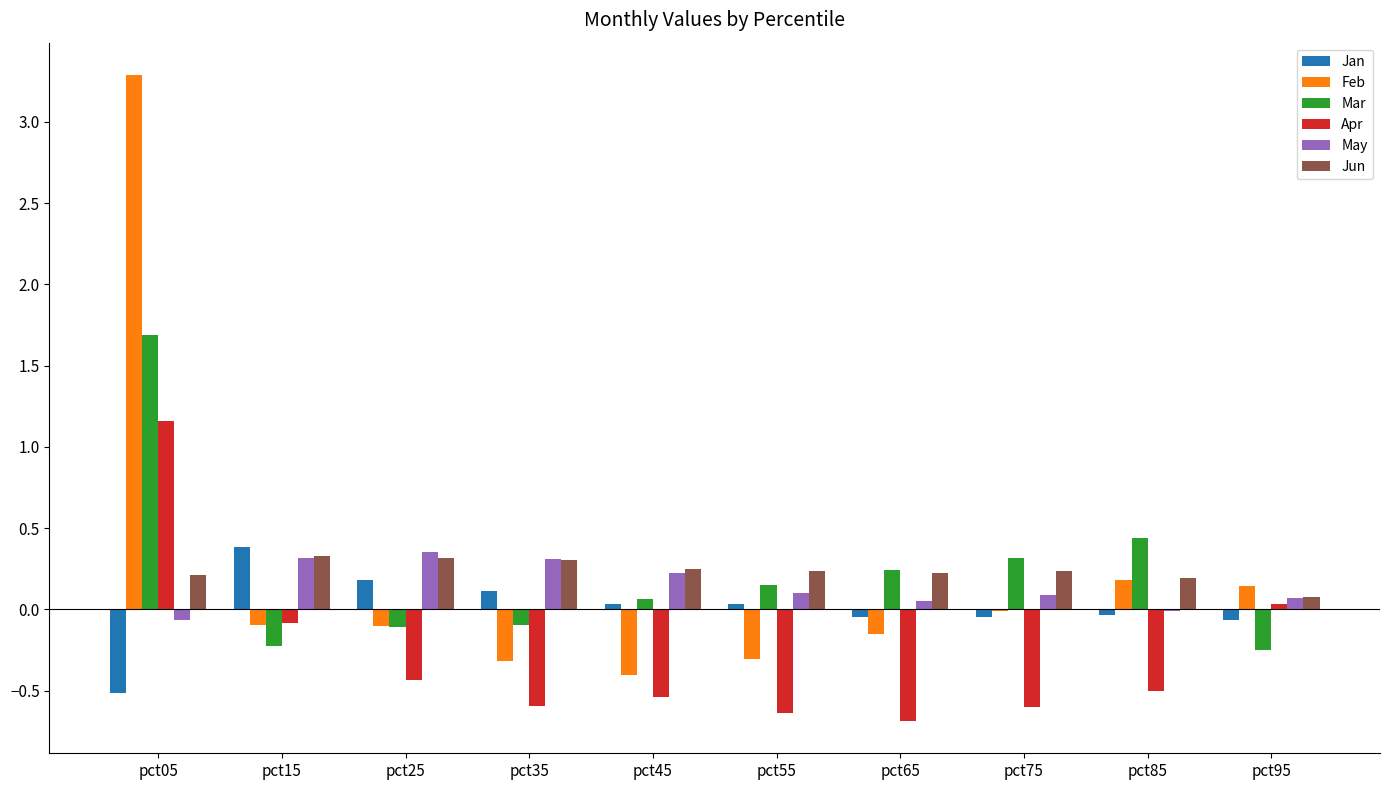

How many values in the Mar series exceed 0?

6